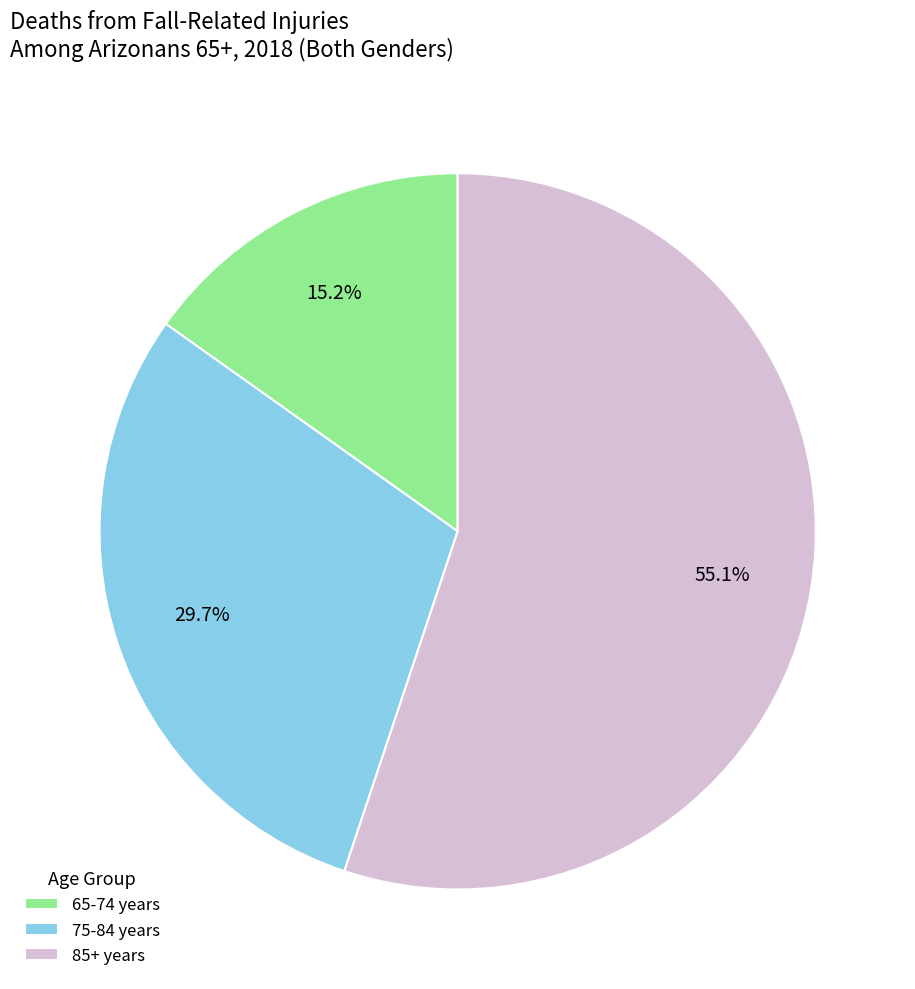

Is there a majority slice in this chart?

Yes